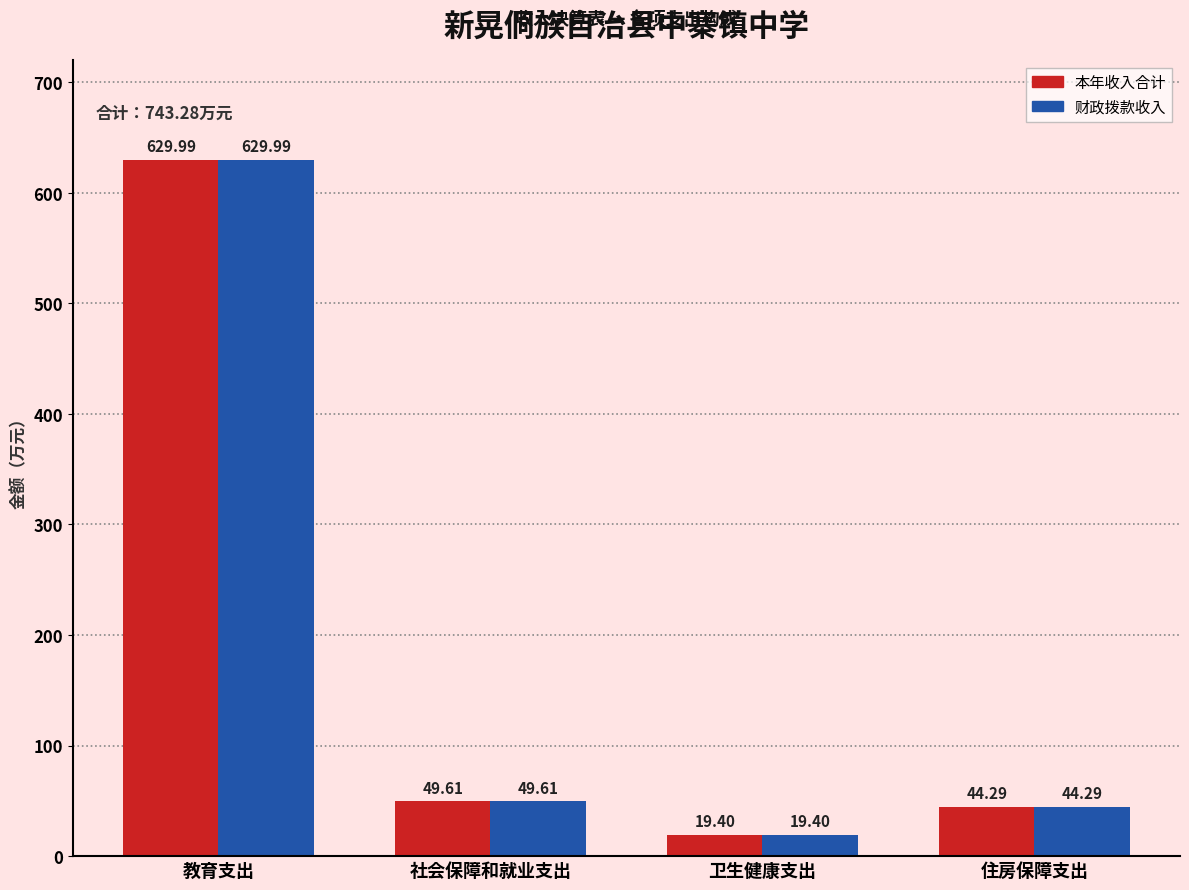

What is the label of the 3rd bar from the right?

社会保障和就业支出